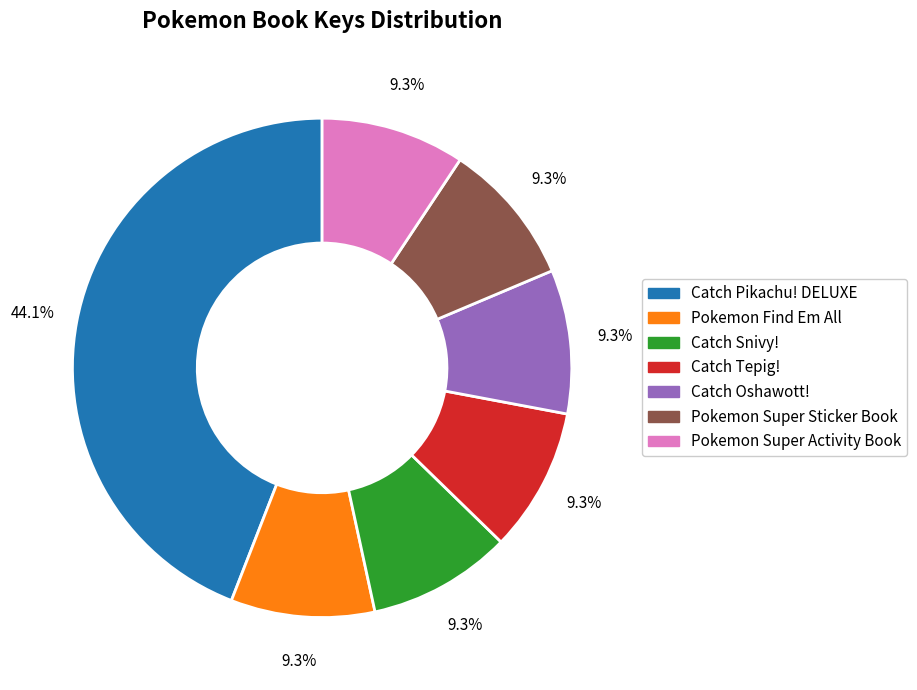

To the nearest percent, what is the combined percentage of Catch Pikachu! DELUXE and Catch Tepig!?

53%